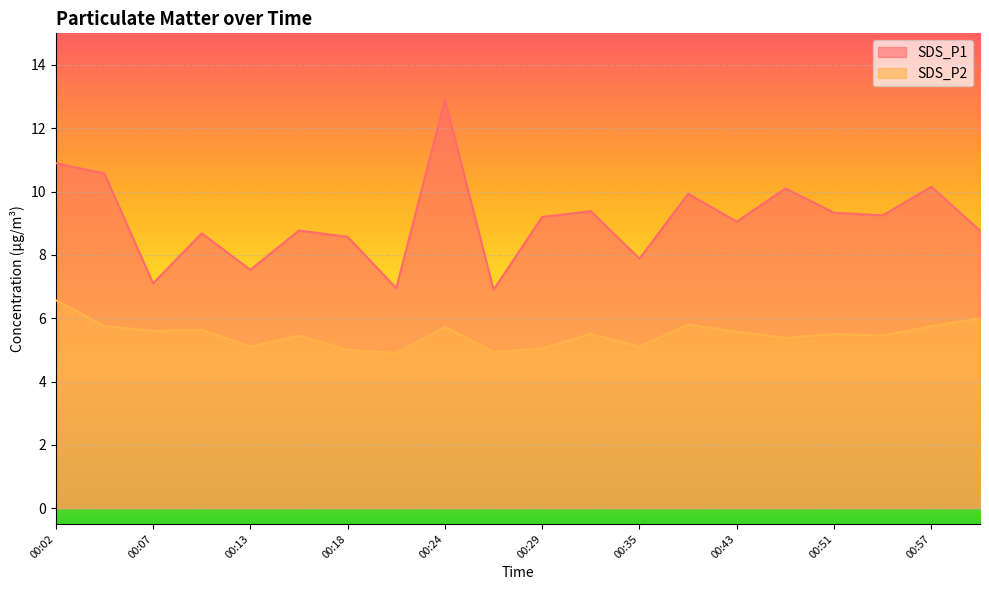

What is the value of the SDS_P1 point at the 5th from the left?

7.5